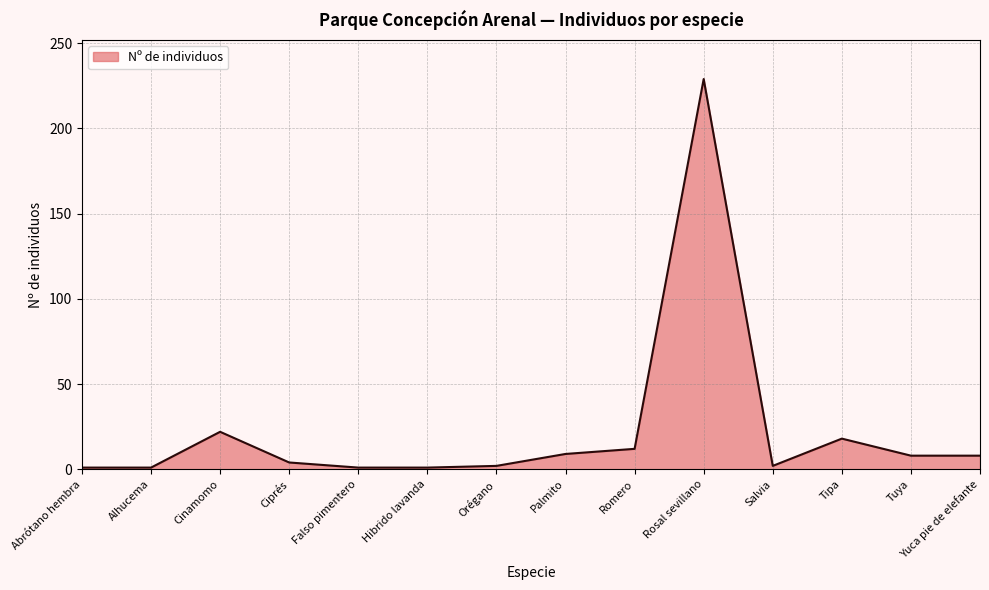

Approximately how many times larger is the value at Abrótano hembra compared to Yuca pie de elefante?

0.1